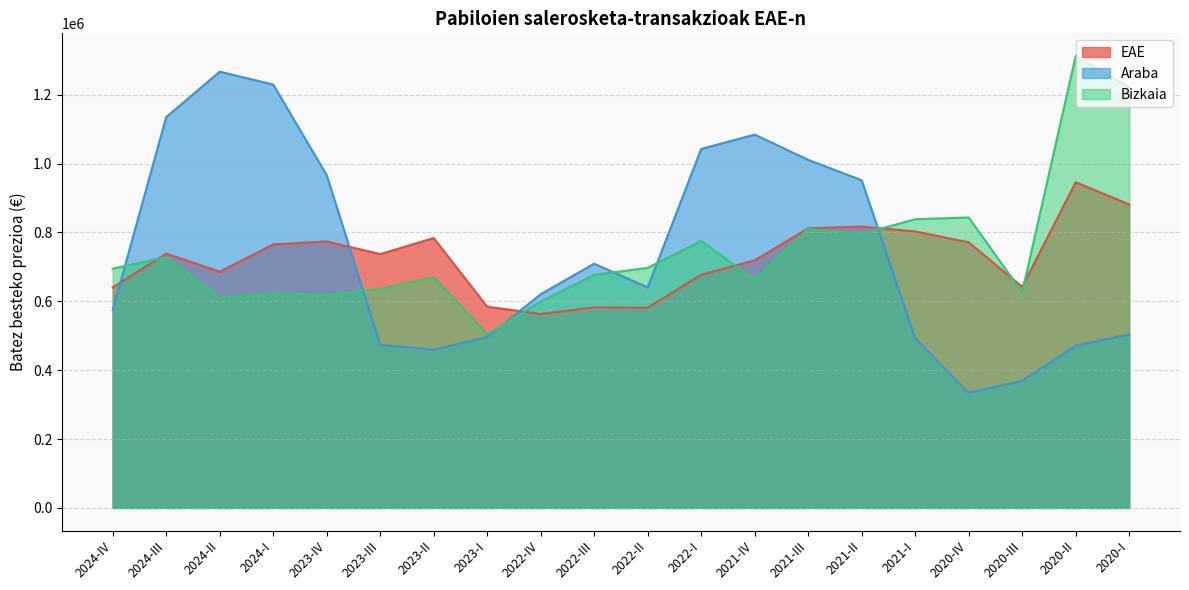

Reading right to left, transcribe all the data shown in this chart.

EAE: 881212	945715	642055	771504	802819	817134	811902	719177	677214	581657	582380	563363	584233	783703	737002	774084	765143	686130	738492	640468
Araba: 503682	471263	369176	334404	491894	951720	1010648	1084056	1042461	640151	709284	620637	496123	459357	474052	966307	1229564	1266878	1134892	574322
Bizkaia: 1221287	1312577	626045	843427	838294	795689	810828	662469	775013	697187	676706	599292	504573	670193	636941	618415	622963	610104	728834	694636